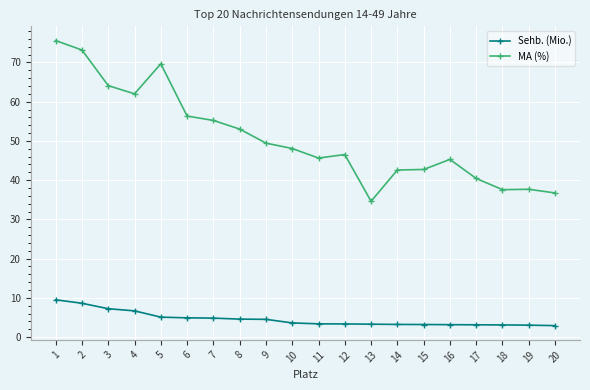

Where is the first local maximum for MA (%)?

5